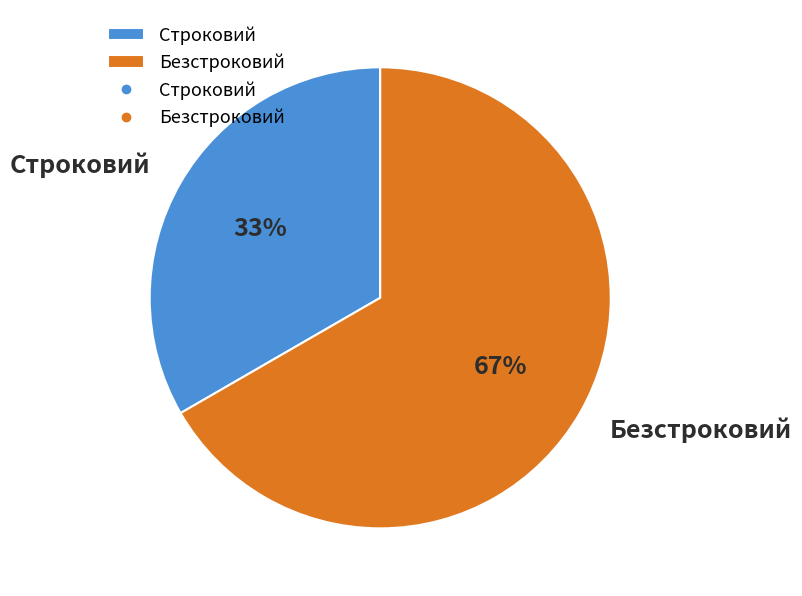

The Строковий slice represents 48% of the pie. True or false?

False